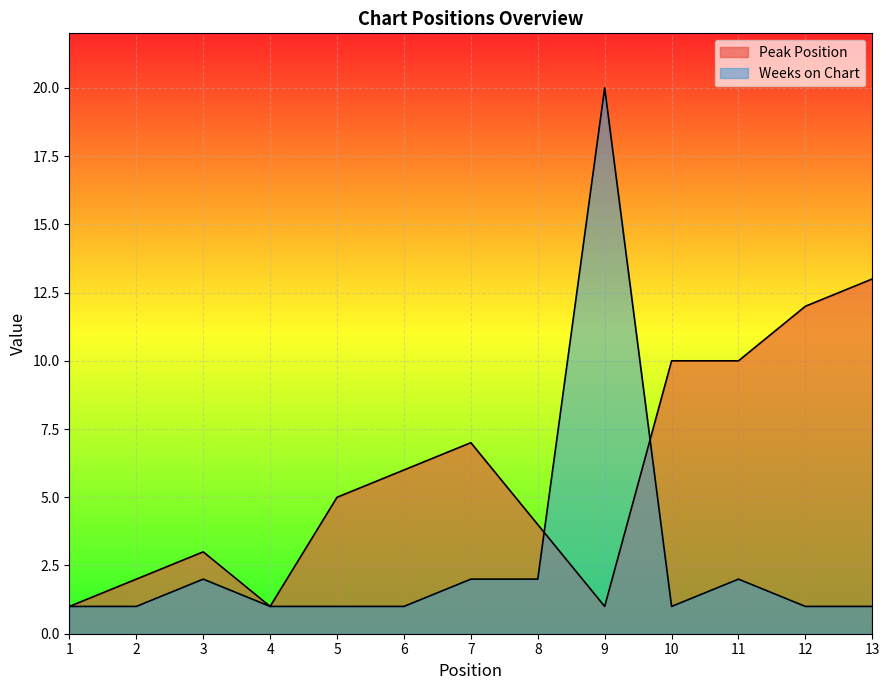

What are all the series names shown in the legend?

Peak Position, Weeks on Chart